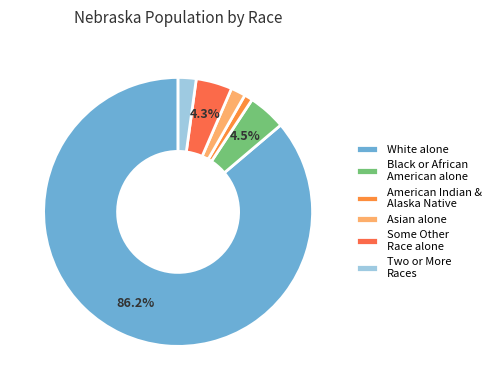

How many segments does this pie chart have?

6